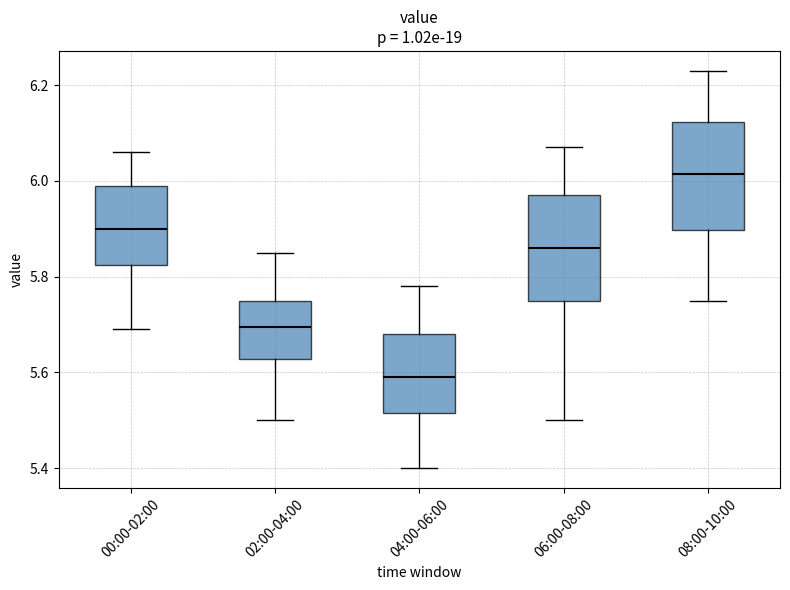

Reading left to right, transcribe this box plot: for each box, give where its median line is, the range the box spans, and where its two whiskers end, as read against the y-axis. The values are not printed on the chart, so give them approximately, as read against the axis.

00:00-02:00: median 5.90, box 5.82 to 6.00, whiskers 5.70 to 6.06
02:00-04:00: median 5.70, box 5.62 to 5.76, whiskers 5.50 to 5.86
04:00-06:00: median 5.60, box 5.52 to 5.68, whiskers 5.40 to 5.78
06:00-08:00: median 5.86, box 5.76 to 5.98, whiskers 5.50 to 6.08
08:00-10:00: median 6.02, box 5.90 to 6.12, whiskers 5.76 to 6.24